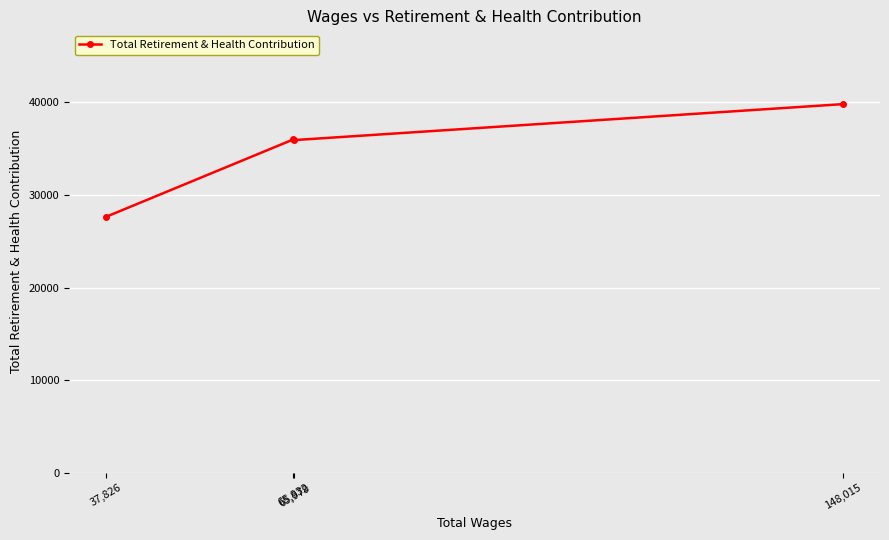

Where does the data first go above 35972?

148,015